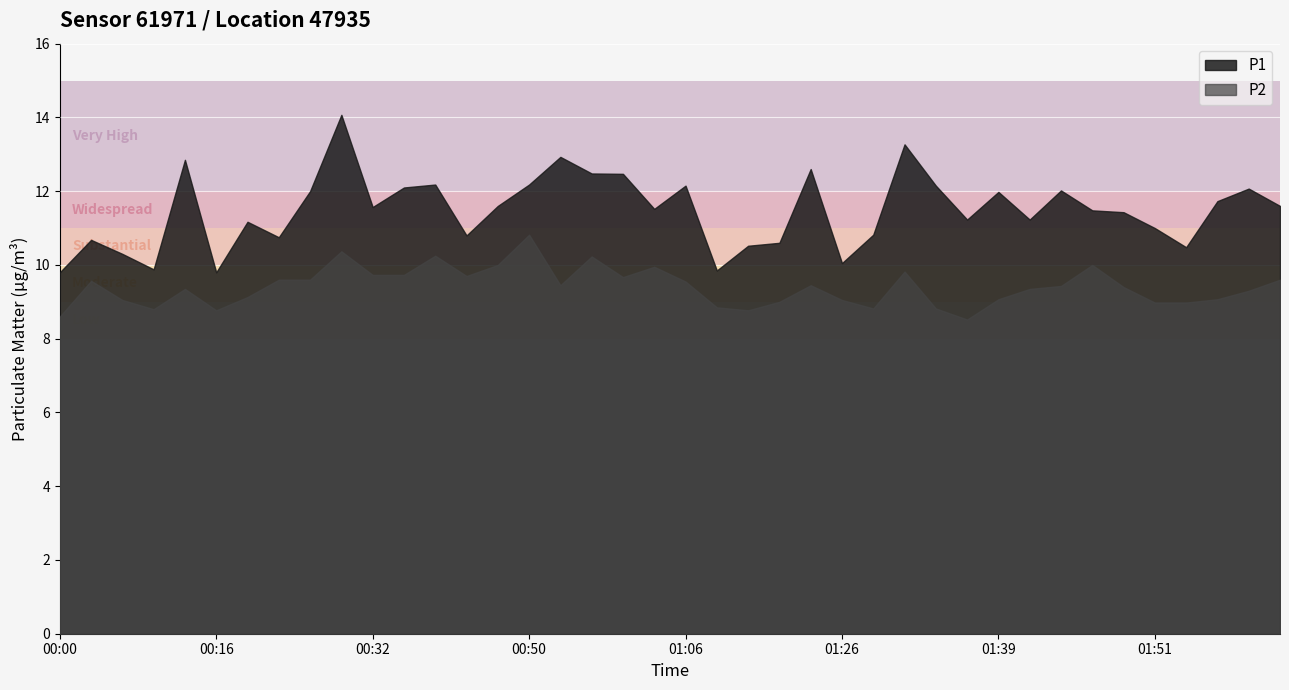

True or false: P2 and P1 cross at least once.

False